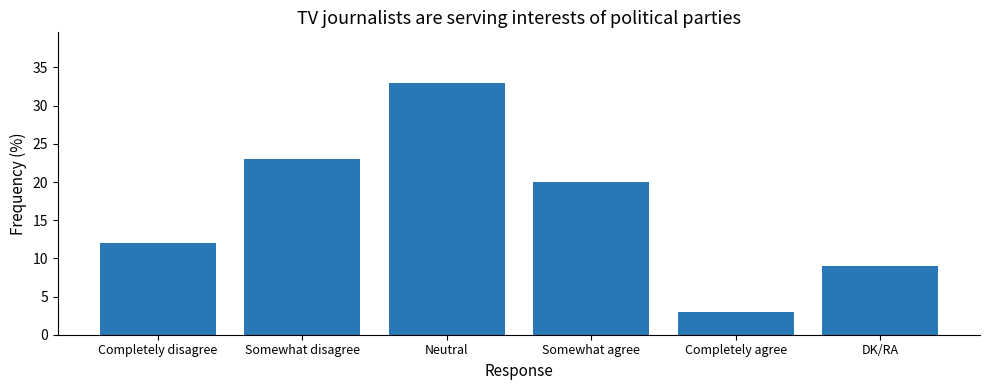

What is the sum of all values?

100